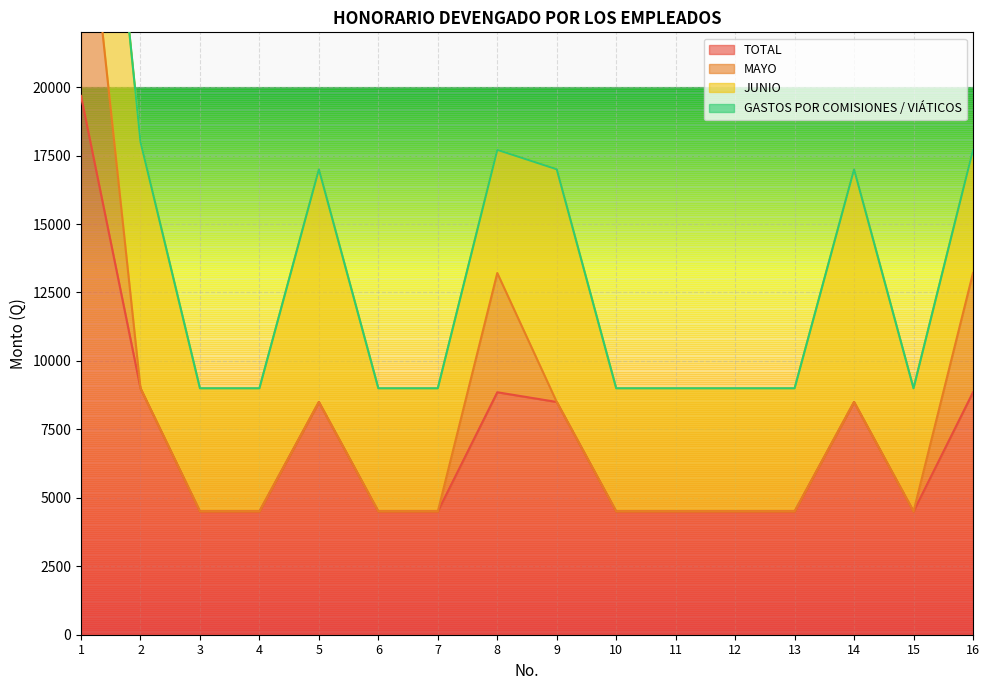

Where is the first local maximum for JUNIO?

5